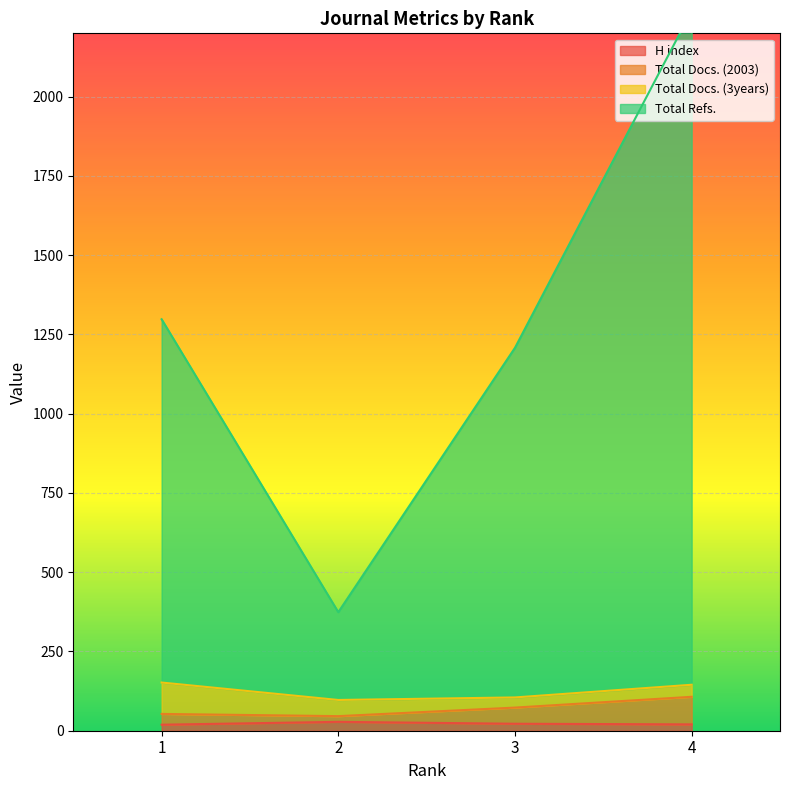

At which label does Total Refs. first exceed 1298?

4